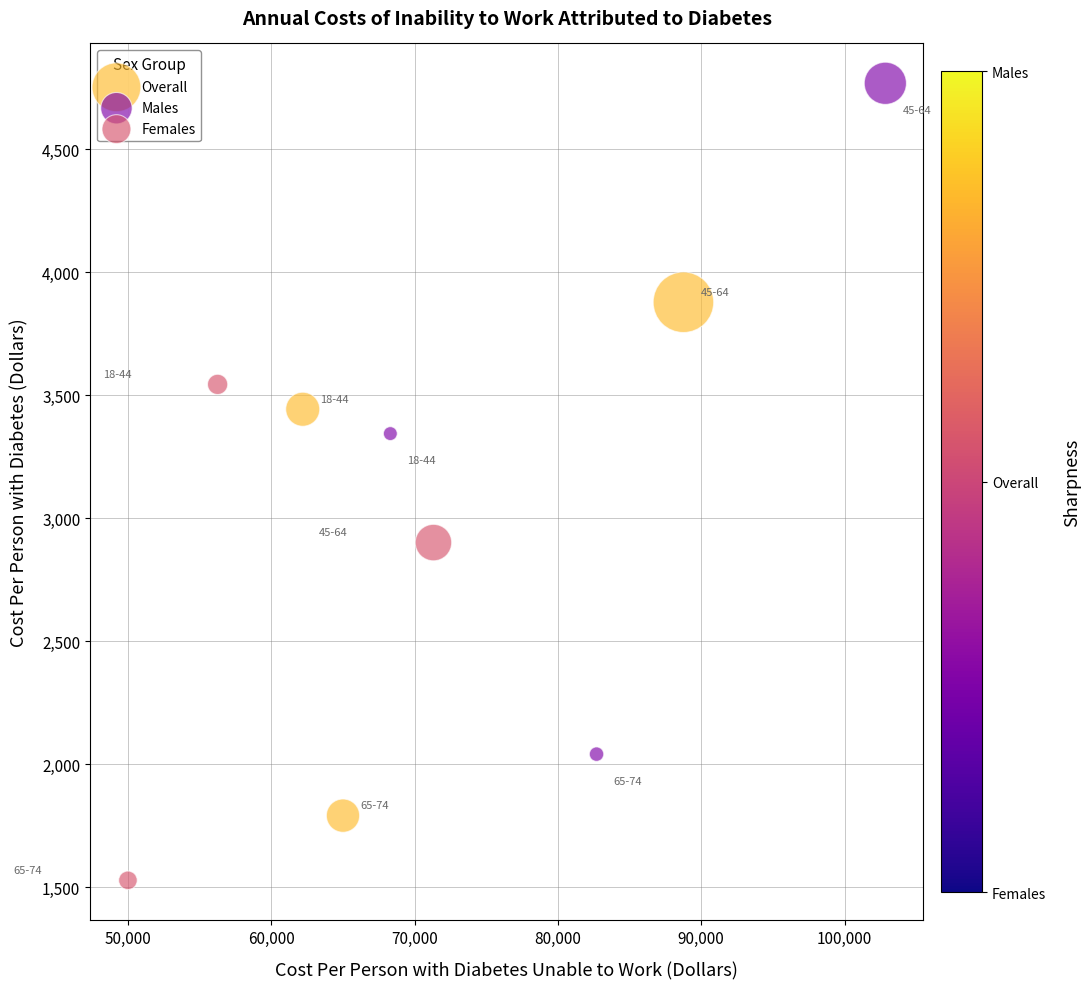

Which series contains the highest Y value?

Males